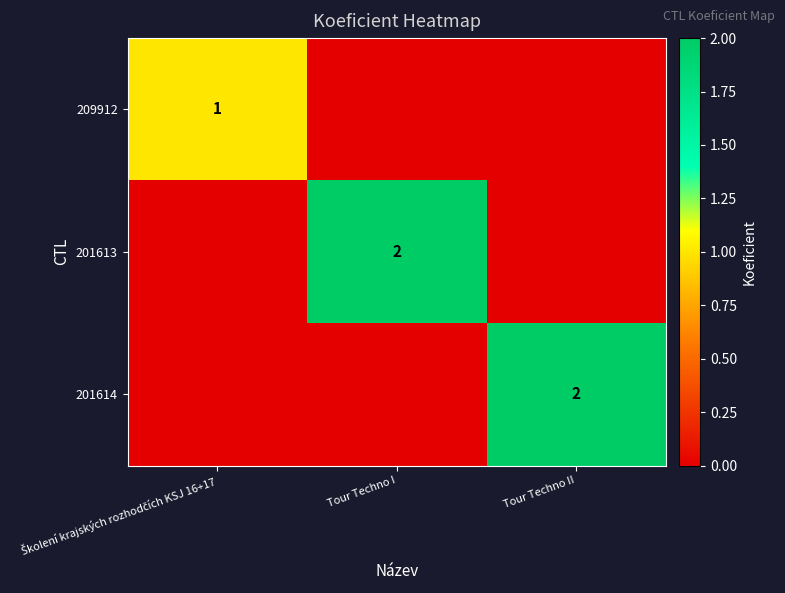

Which category has the highest value across all series?

Tour Techno I